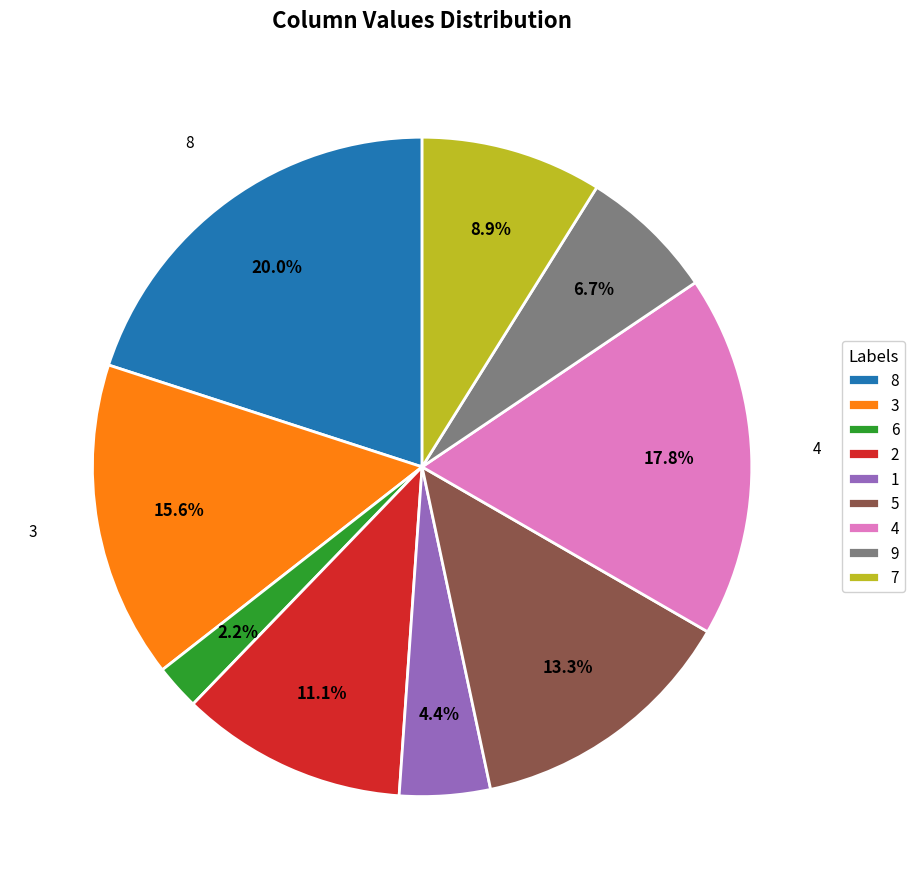

What is the smallest slice in the pie chart?

6